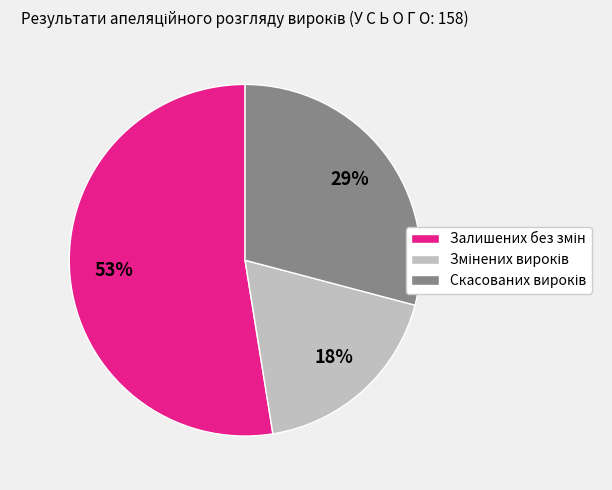

To the nearest percent, what is the average slice percentage?

33%